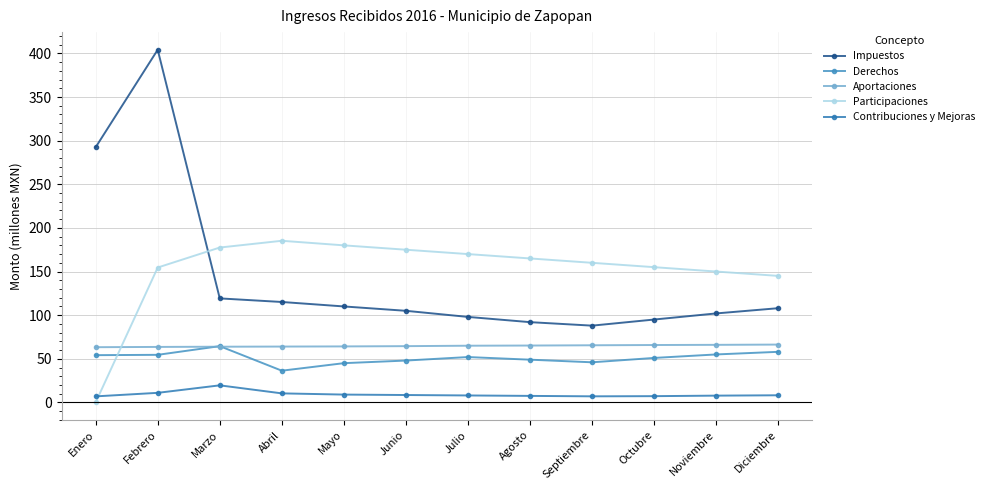

Reading left to right, extract all data points from this chart.

Impuestos: 292.4	404.1	119.2	115.1	110.0	105.0	98.0	92.0	88.0	95.0	102.0	108.0
Derechos: 54.2	54.6	64.5	36.4	45.0	48.0	52.0	49.0	46.0	51.0	55.0	58.0
Aportaciones: 63.3	63.6	63.9	64.0	64.2	64.5	65.0	65.2	65.5	65.8	66.0	66.3
Participaciones: 0.0	154.6	177.5	185.2	180.0	175.0	170.0	165.0	160.0	155.0	150.0	145.0
Contribuciones y Mejoras: 7.0	11.0	19.6	10.4	9.0	8.5	8.0	7.5	7.0	7.2	7.8	8.2